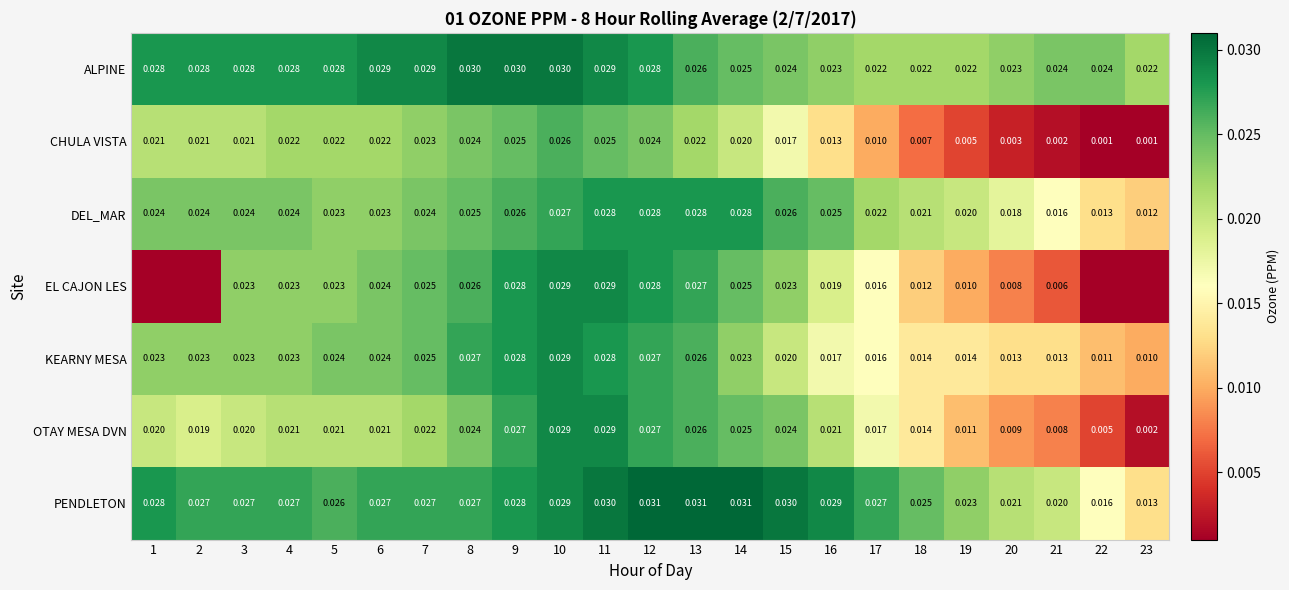

The DEL_MAR series shows 0.0 at 3. True or false?

True